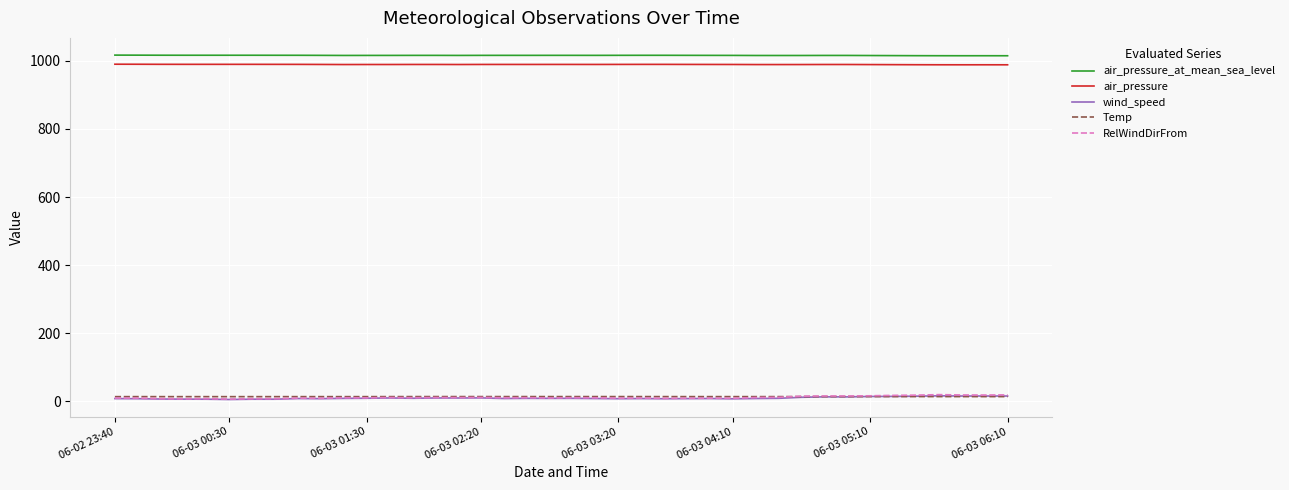

True or false: air_pressure_at_mean_sea_level and wind_speed intersect in this chart.

False